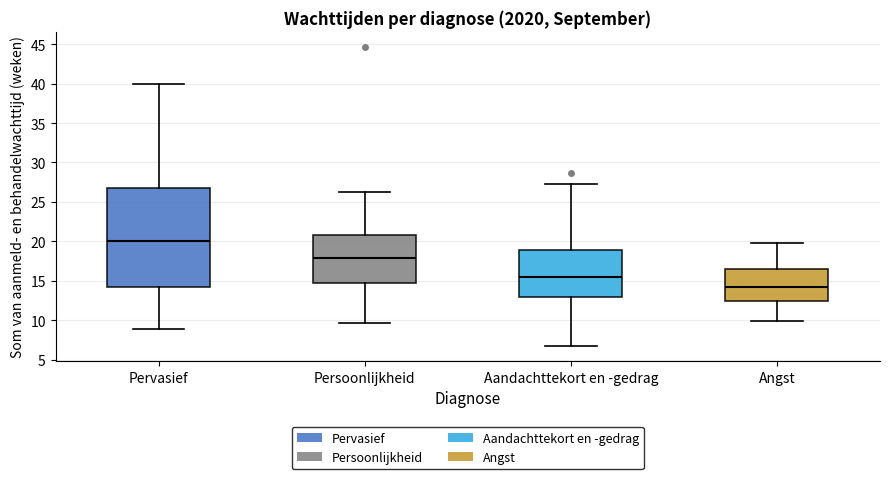

Which box has the lowest median line?

Angst